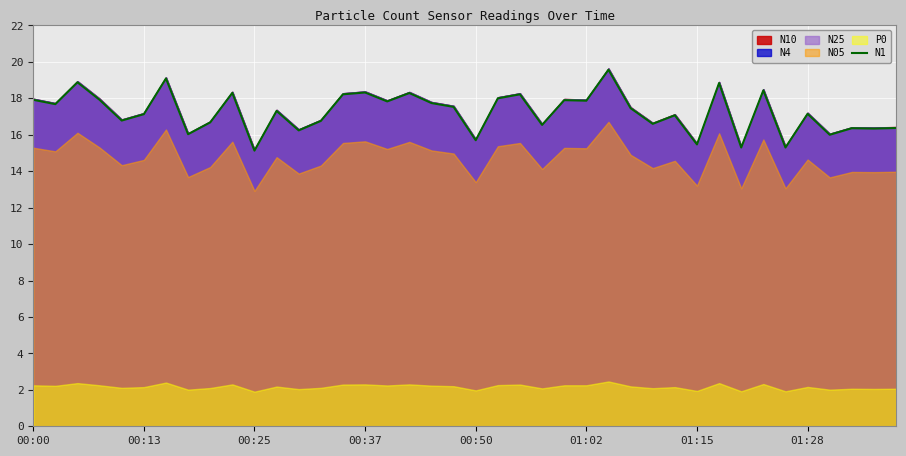

At which label does the data first exceed 17?

00:00